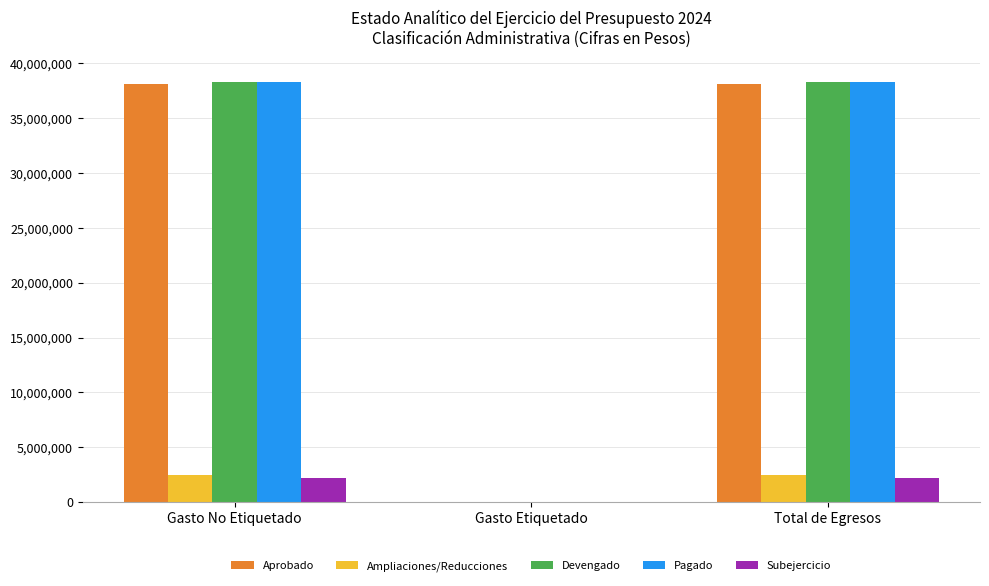

What is the sum of the Ampliaciones/Reducciones values at Total de Egresos and Gasto Etiquetado?

2428060